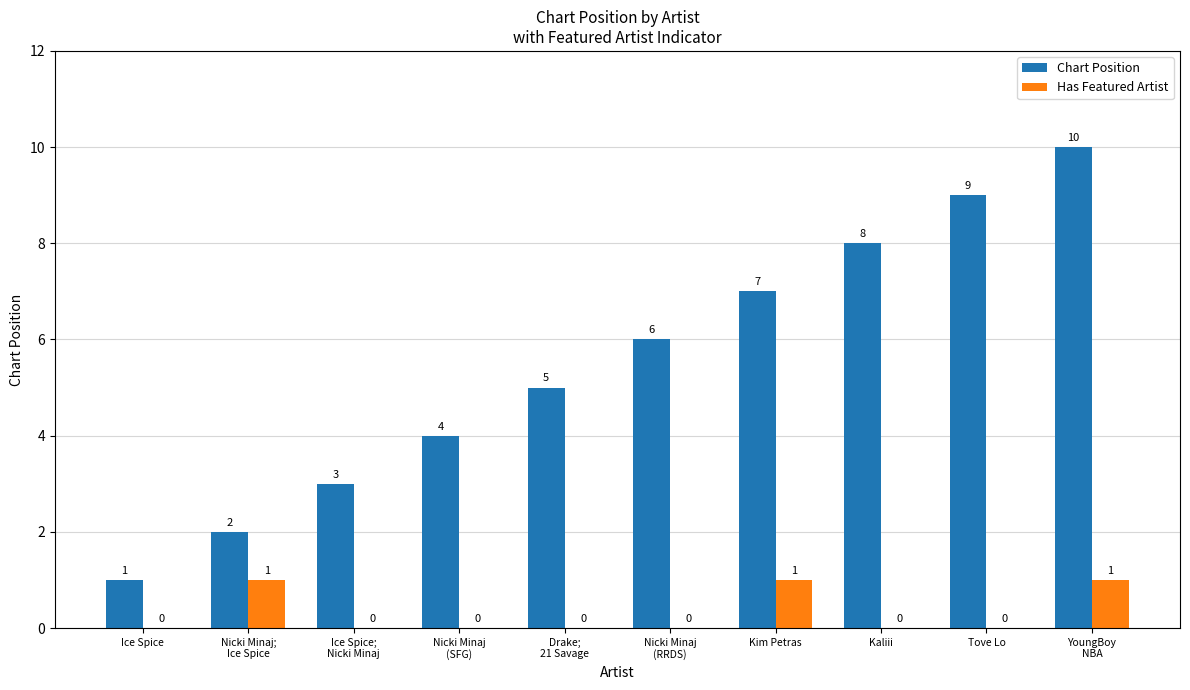

What is the sum of all Has Featured Artist values?

3